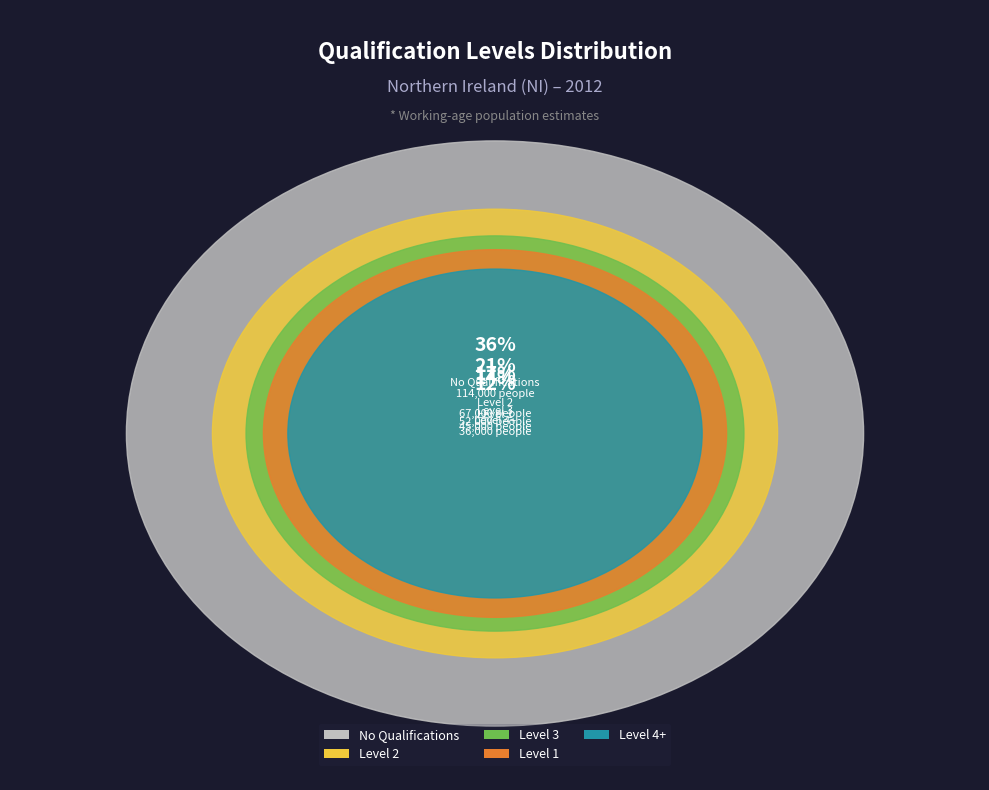

Between Level 1 and Level 4+, which is larger?

Level 1